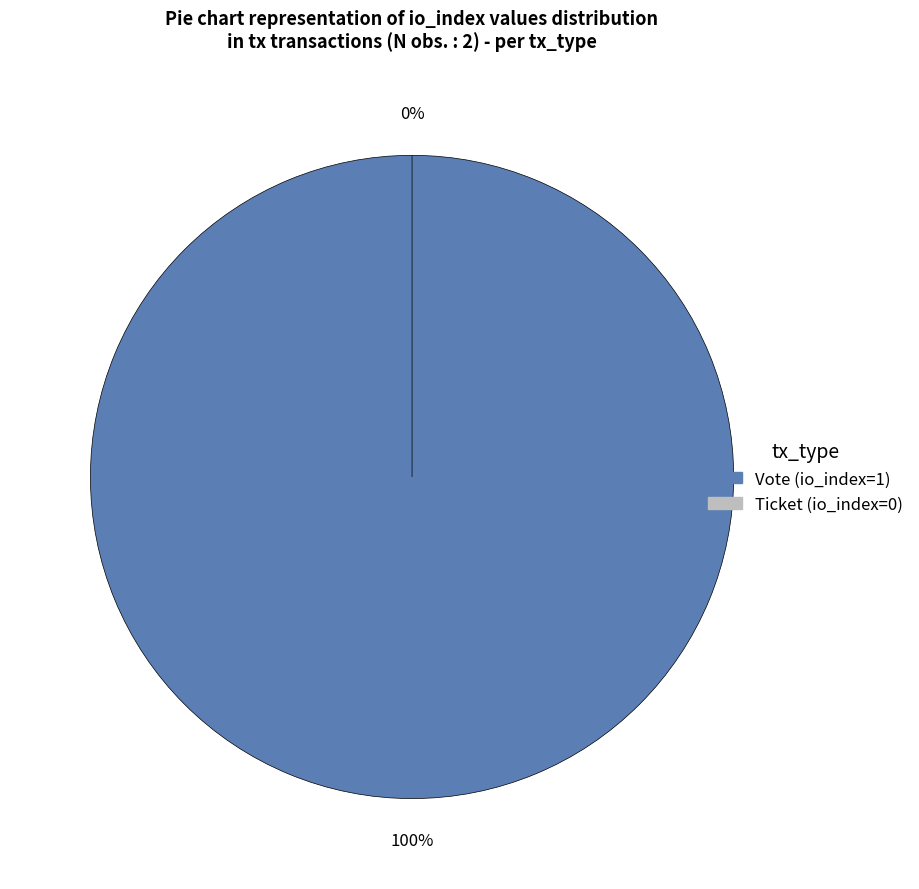

How many segments does this pie chart have?

2